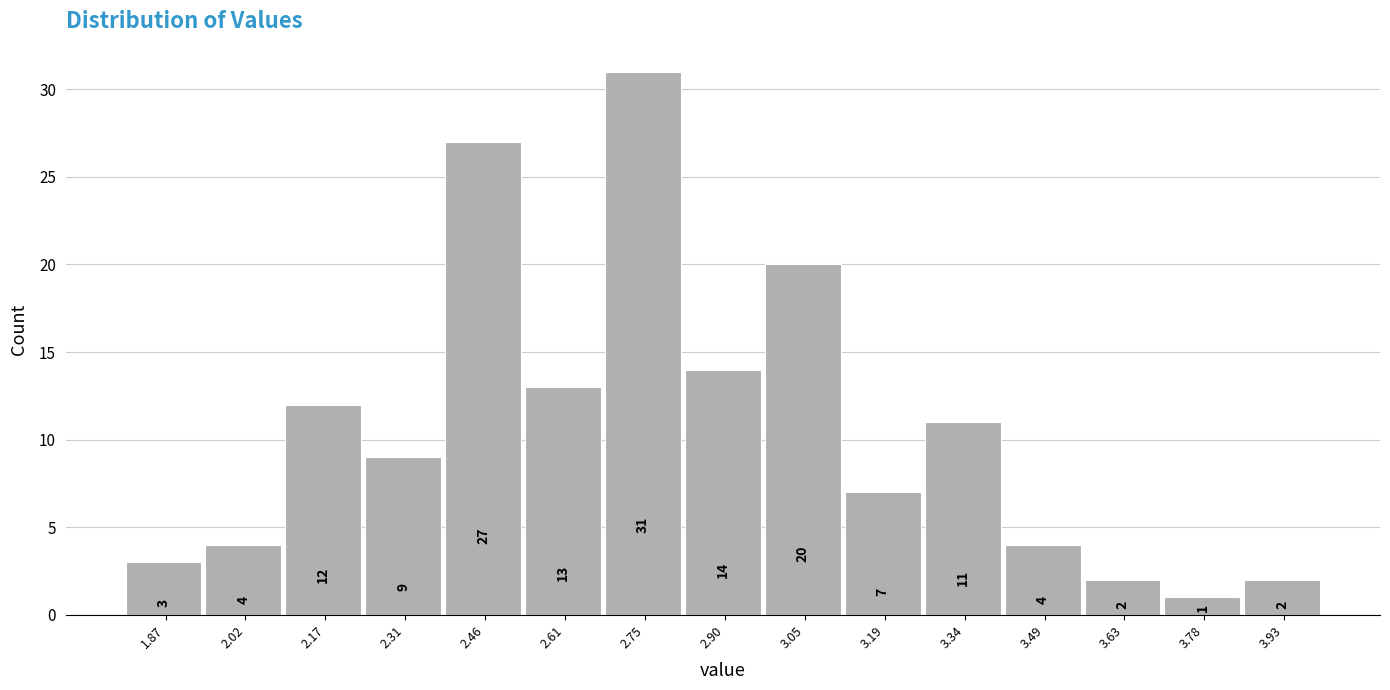

How tall is the bar that spans 1.80 to 1.94 on the x-axis? The bar edges are not printed on the chart, so give them approximately, as read against the axis.

3